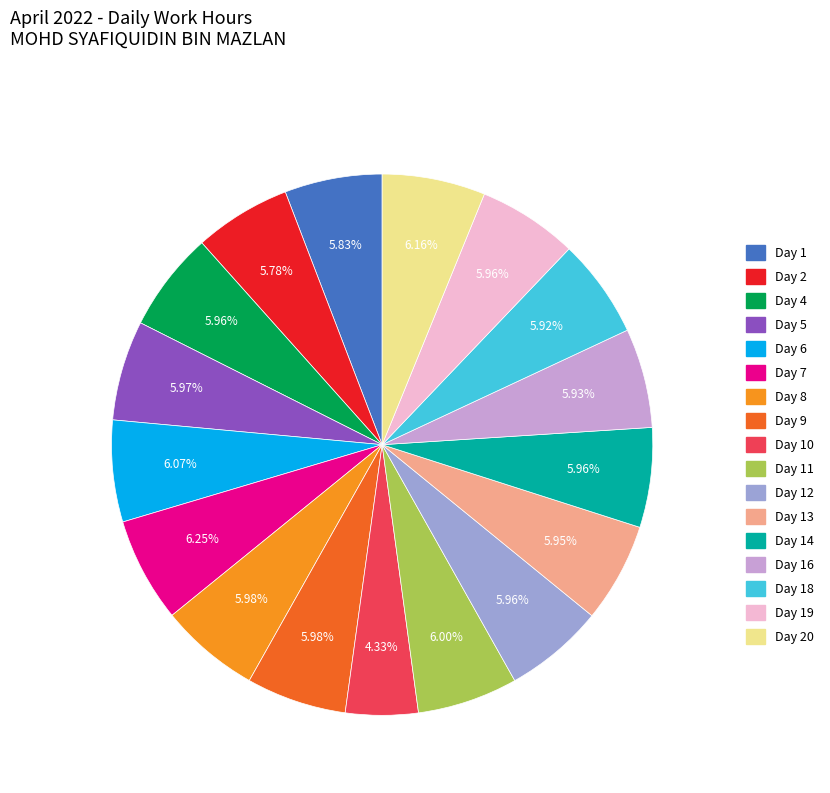

Does any single category account for the majority?

No